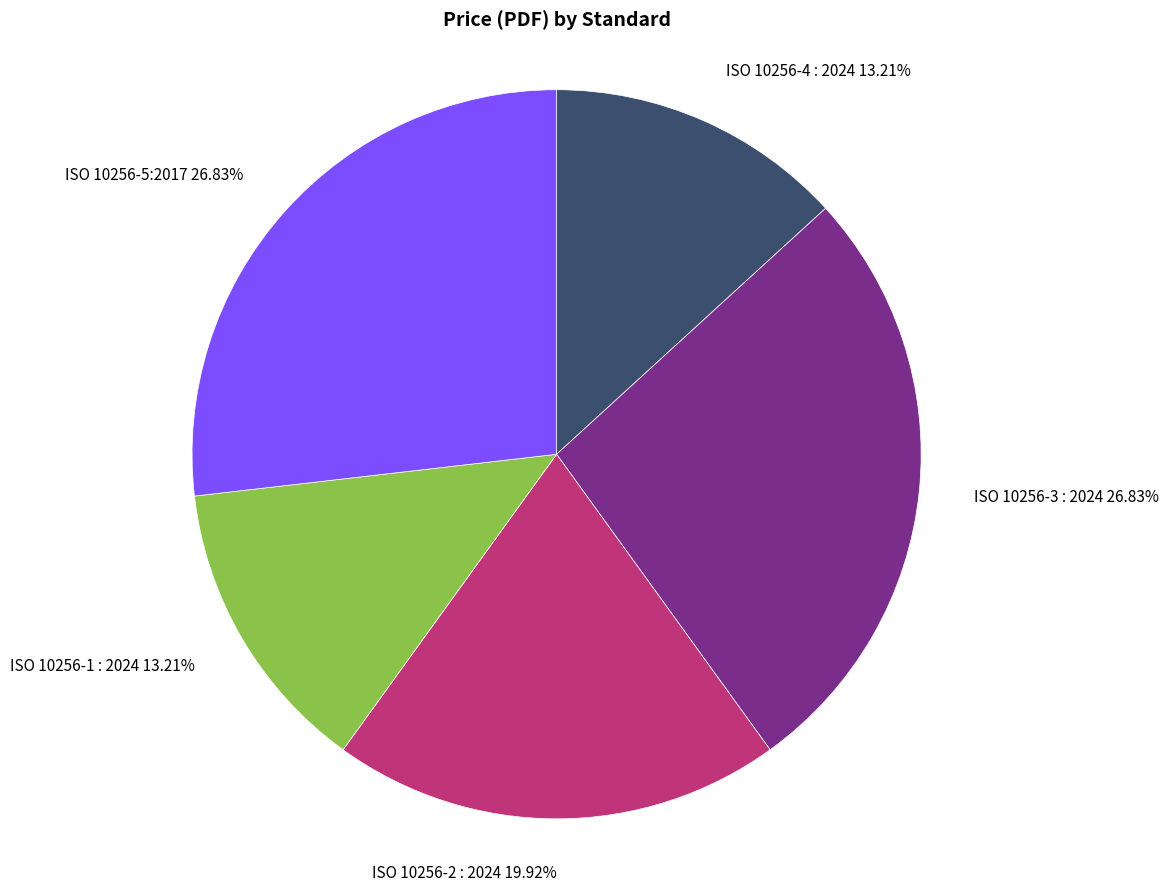

What percentage is NOT represented by ISO 10256-1 : 2024?

86.8%